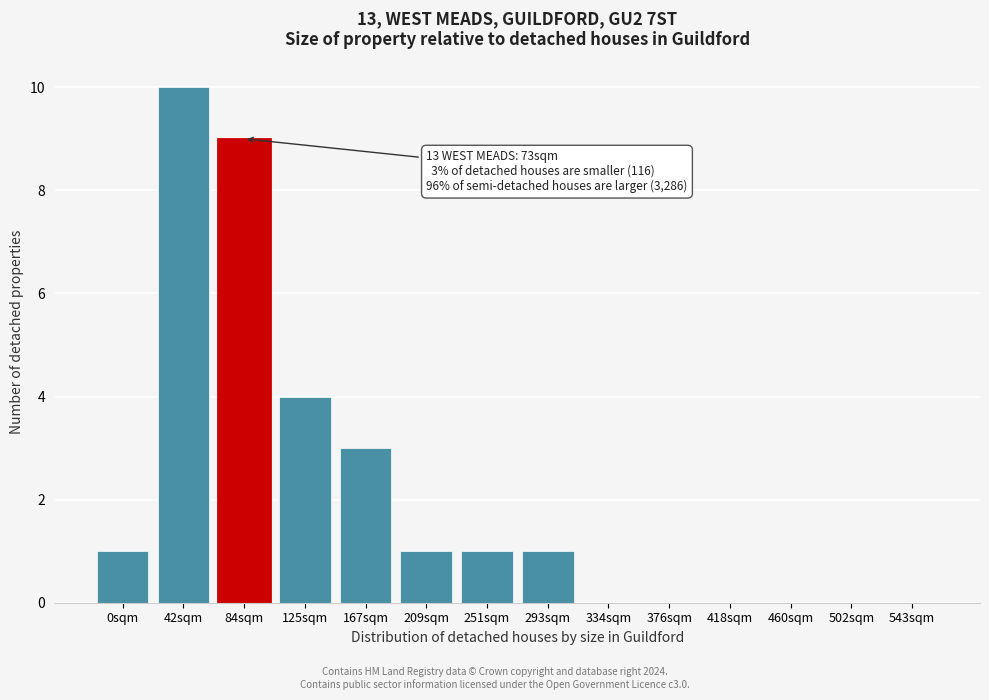

Reading left to right, transcribe all the data shown in this chart.

0sqm=1	42sqm=10	84sqm=9	125sqm=4	167sqm=3	209sqm=1	251sqm=1	293sqm=1	334sqm=0	376sqm=0	418sqm=0	460sqm=0	502sqm=0	543sqm=0